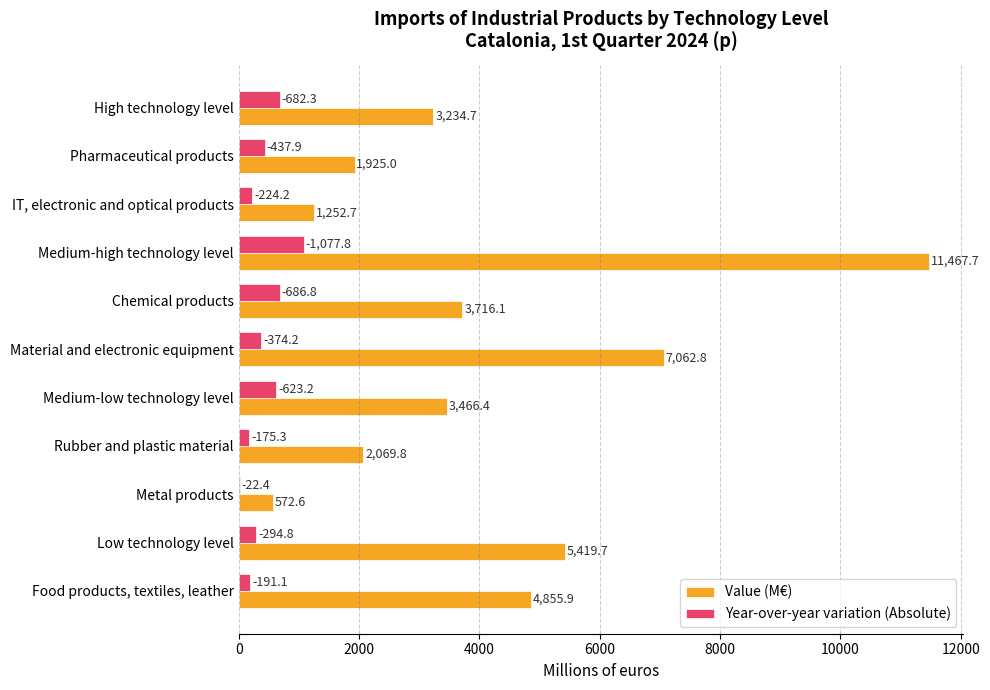

How many categories are shown in the chart?

11